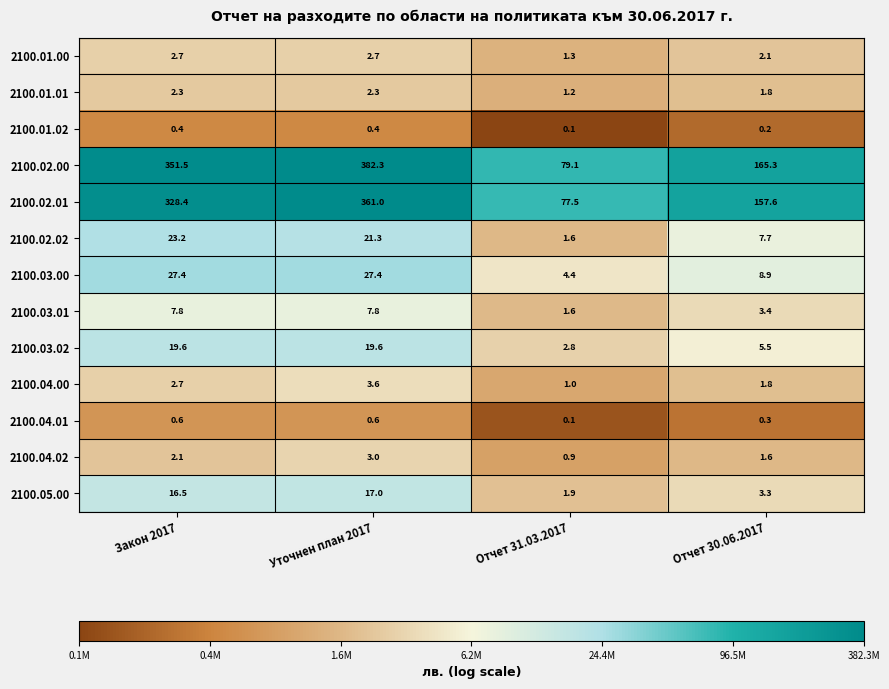

How many distinct data groups are displayed?

13